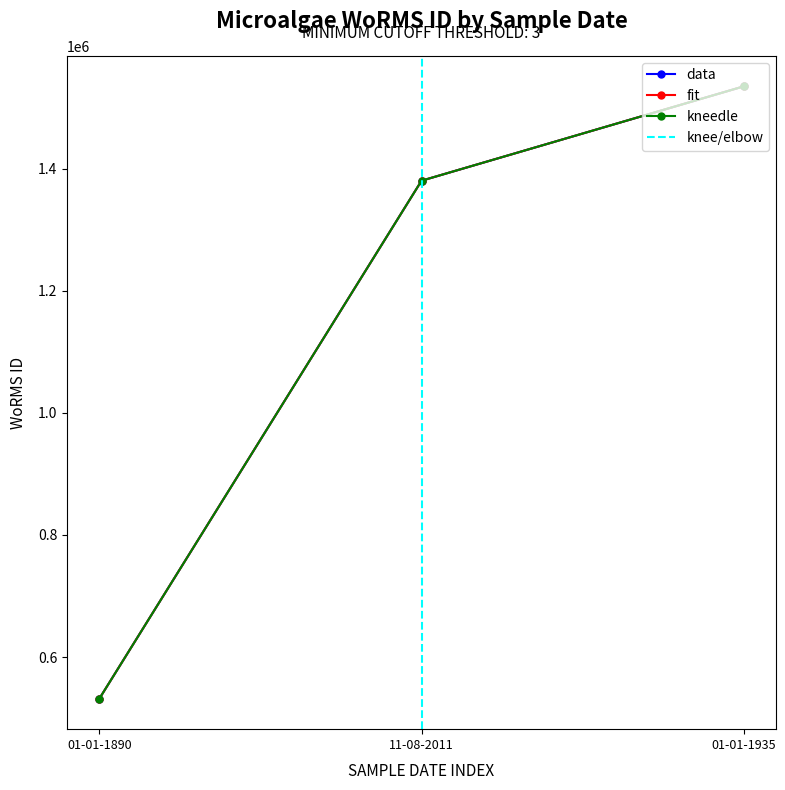

True or false: fit has a value of 789054 at 01-01-1935.

False